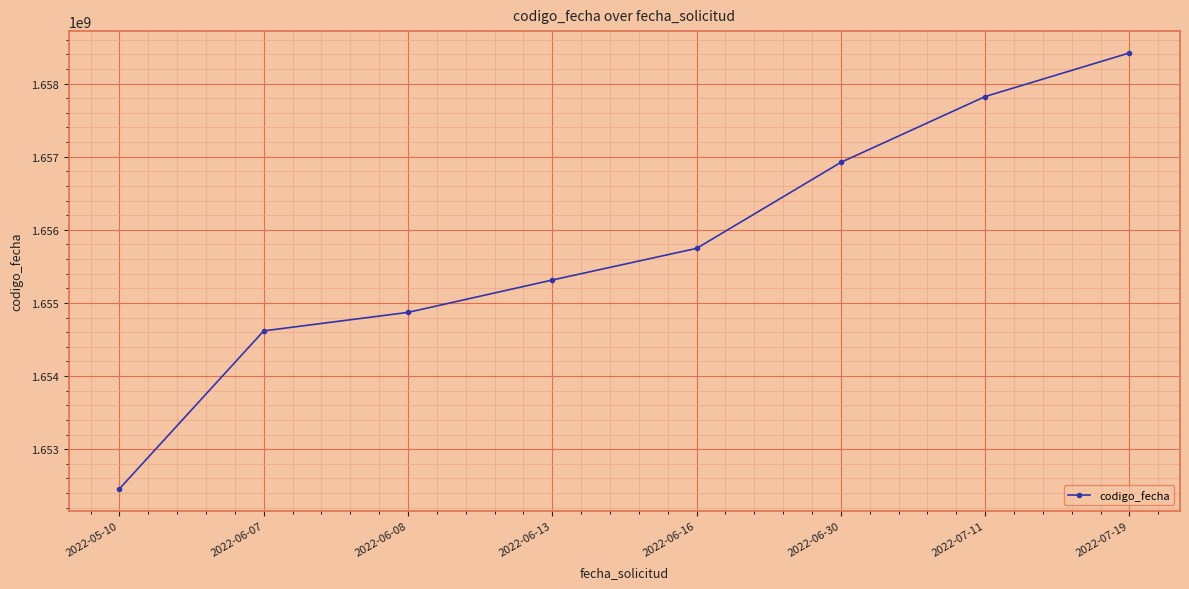

Reading right to left, what are all the values shown in this chart?

2022-07-19=1658419945	2022-07-11=1657823230	2022-06-30=1656922624	2022-06-16=1655746027	2022-06-13=1655313342	2022-06-08=1654870682	2022-06-07=1654617595	2022-05-10=1652457354